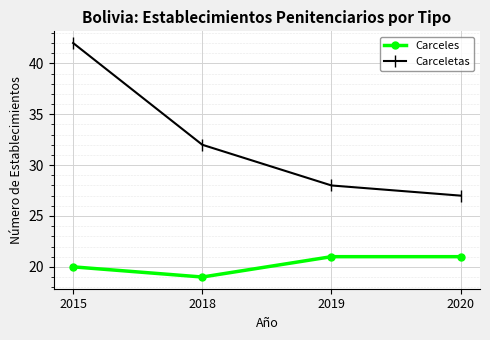

Does the chart display data point markers on the line(s)?

Yes